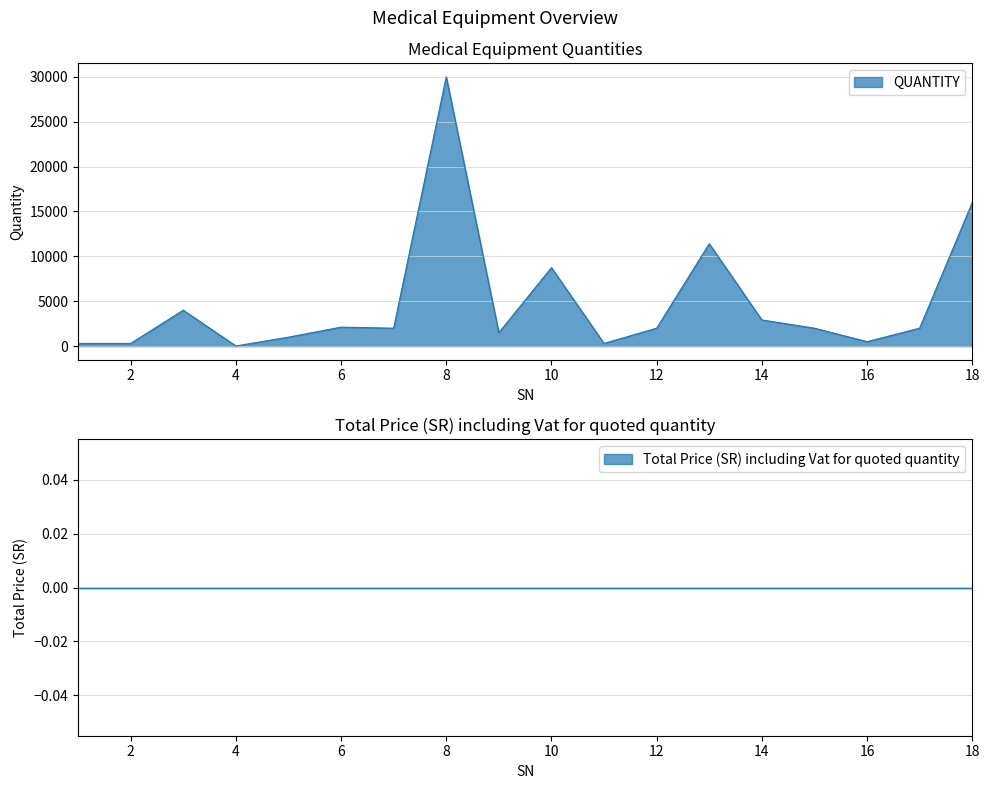

Count the number of categories in the chart.

18